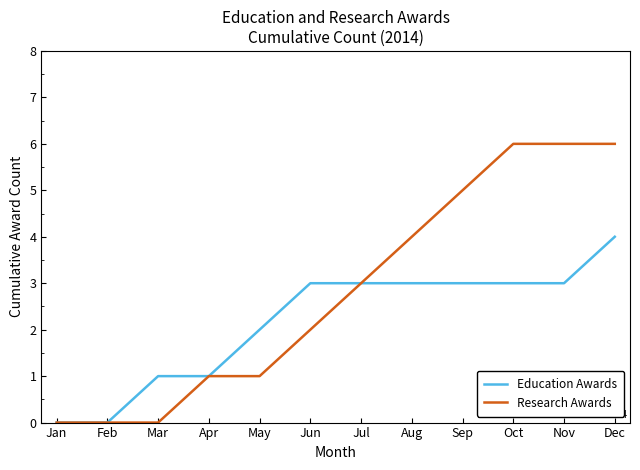

What is the total value across all series at Dec?

10